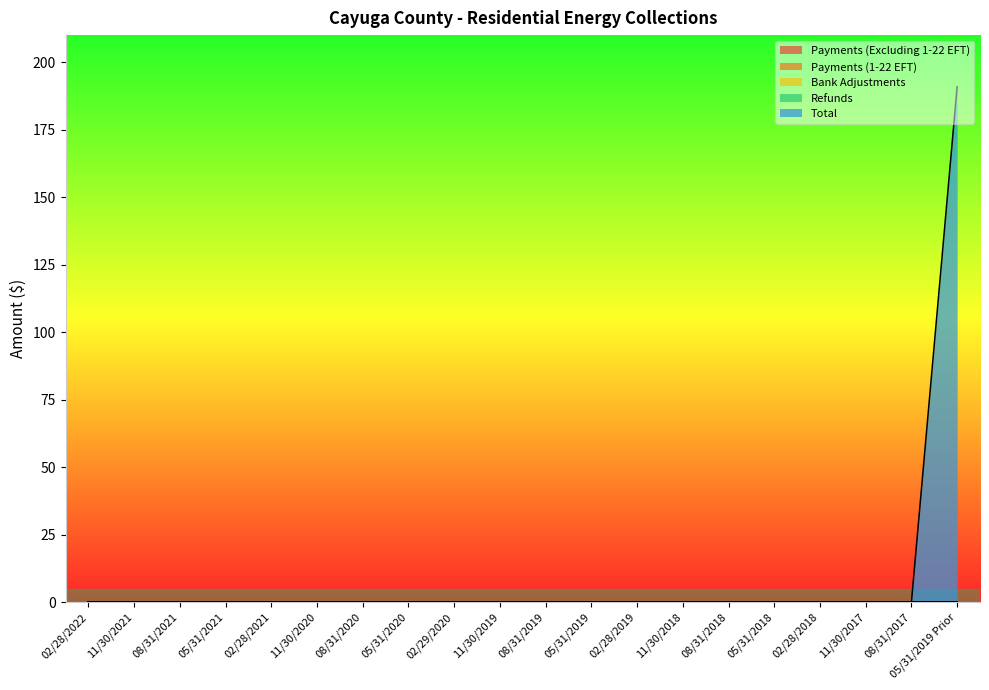

What position from the left is 05/31/2019 Prior?

20